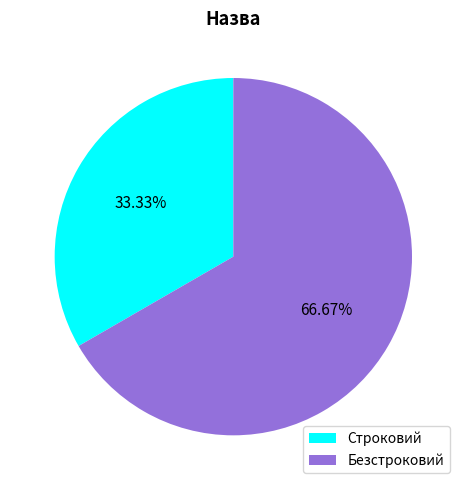

What is the largest slice in the pie chart?

Безстроковий